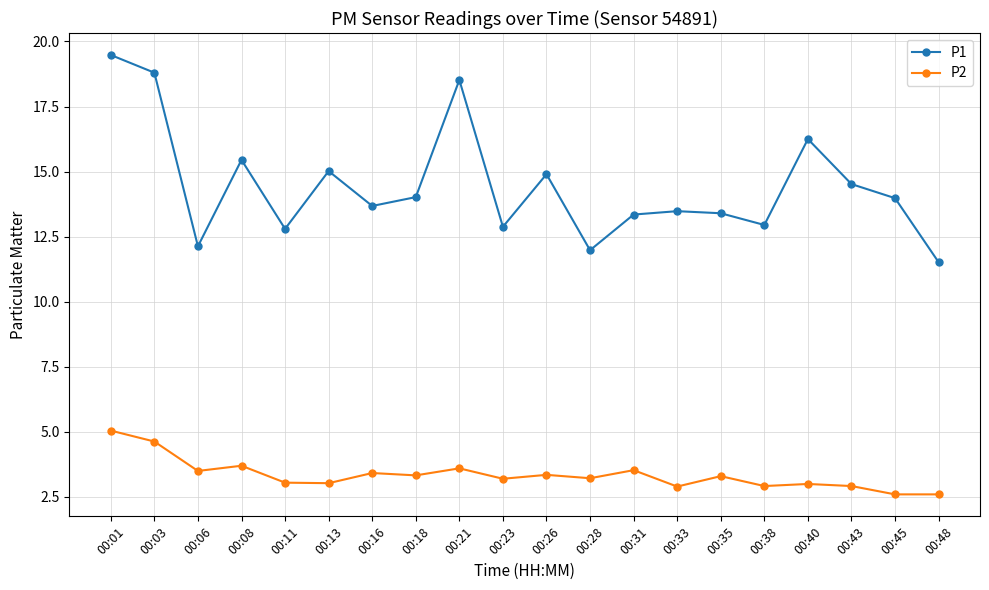

In P2, how many points are higher than both neighbors (excluding endpoints)?

7